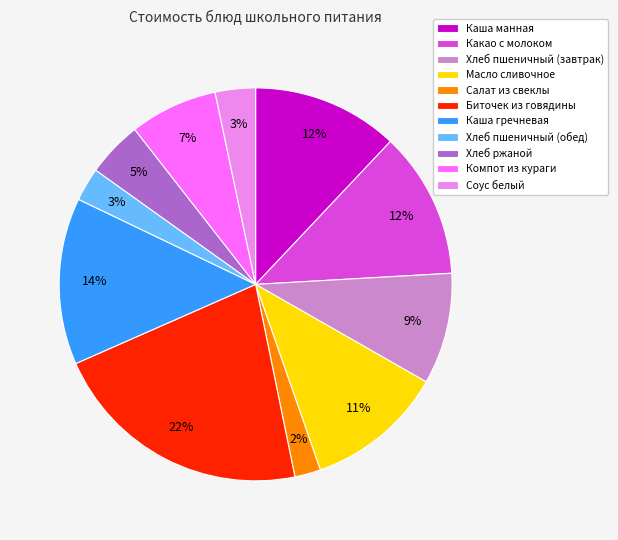

What percentage is the Соус белый slice, to the nearest percent?

3%